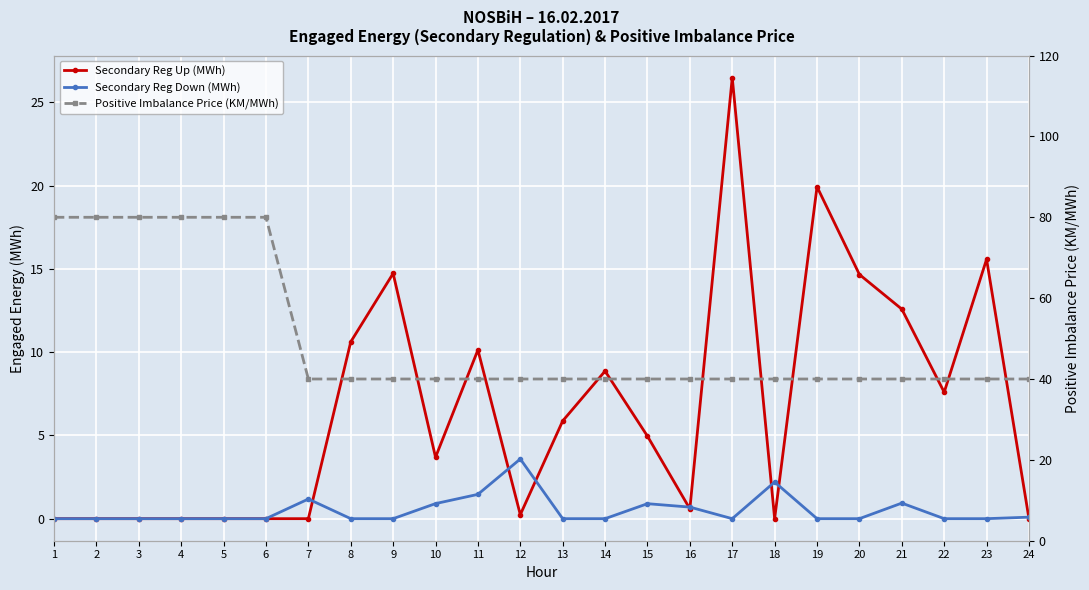

At which label is Secondary Reg Up (MWh) closest to 13?

21